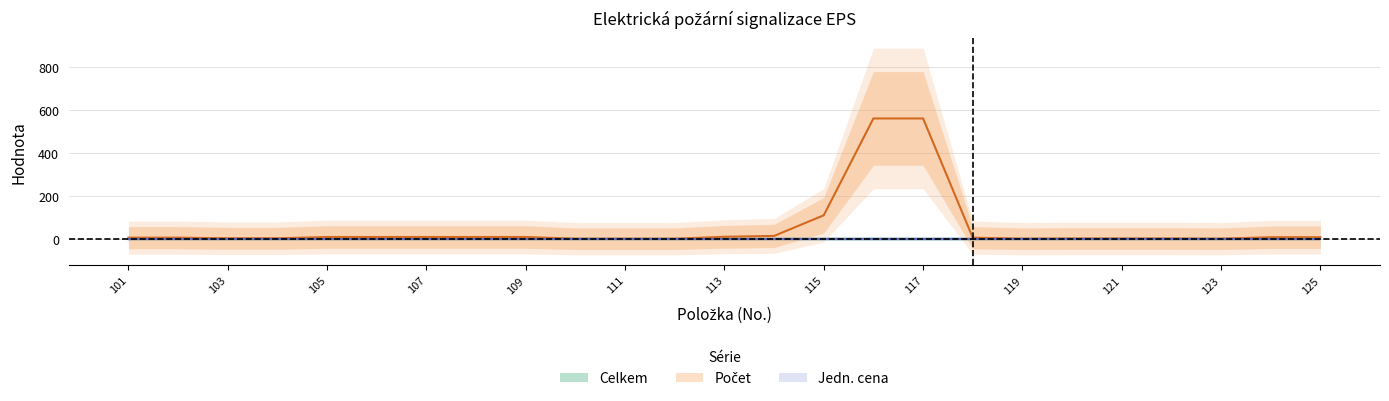

Reading right to left, extract all data points from this chart.

Celkem: 125=0	124=0	123=0	122=0	121=0	120=0	119=0	118=0	117=0	116=0	115=0	114=0	113=0	112=0	111=0	110=0	109=0	108=0	107=0	106=0	105=0	104=0	103=0	102=0	101=0
Počet: 125=8	124=8	123=1	122=2	121=2	120=2	119=1	118=6	117=560	116=560	115=110	114=14	113=10	112=1	111=1	110=1	109=9	108=9	107=9	106=9	105=9	104=3	103=3	102=6	101=6
Jedn. cena: 125=0	124=0	123=0	122=0	121=0	120=0	119=0	118=0	117=0	116=0	115=0	114=0	113=0	112=0	111=0	110=0	109=0	108=0	107=0	106=0	105=0	104=0	103=0	102=0	101=0